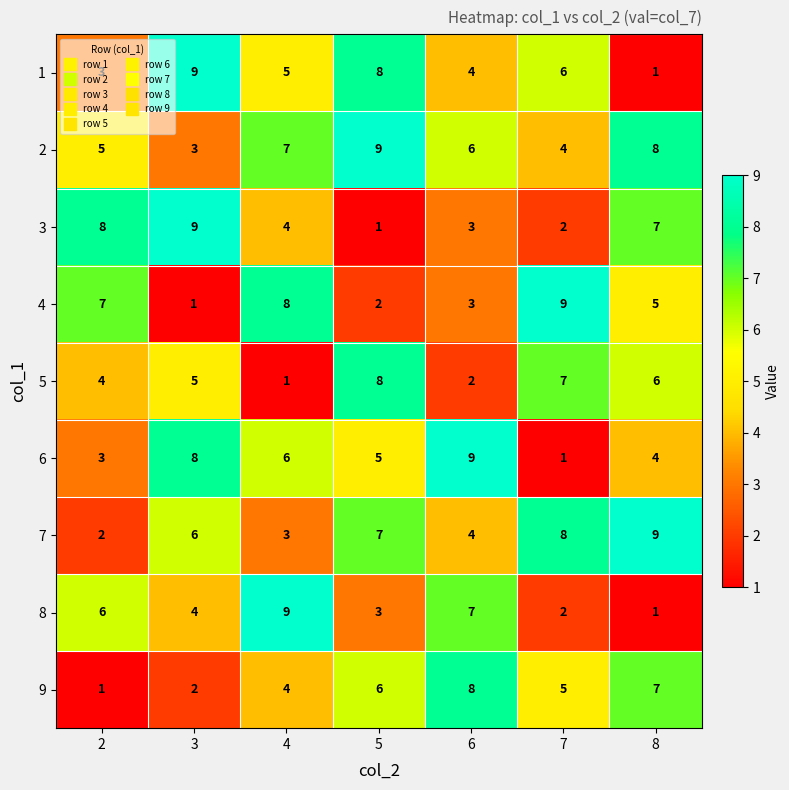

The 1 series shows 6 at 7. True or false?

True